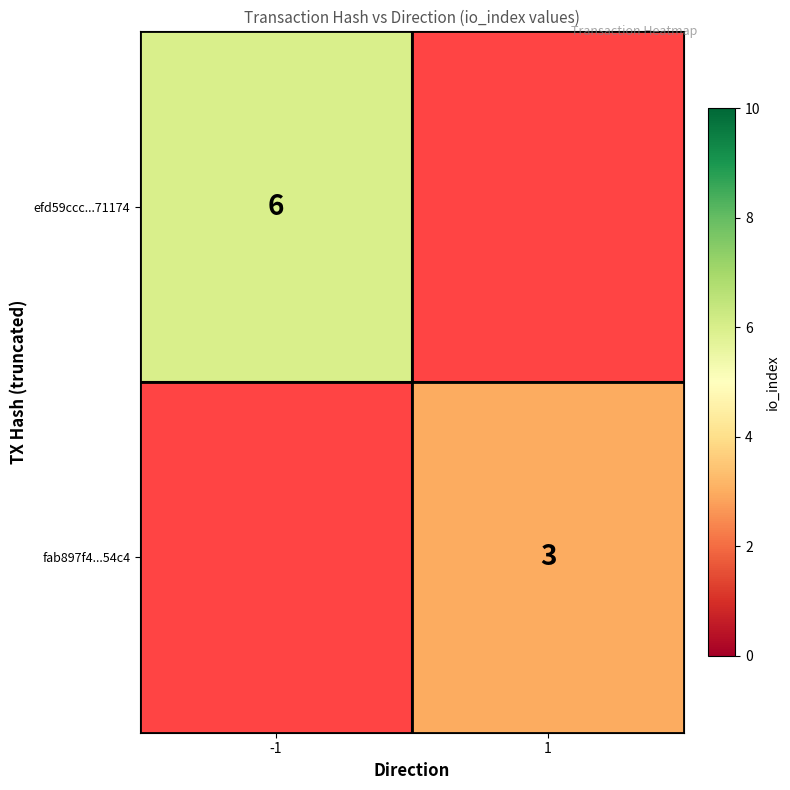

What is the minimum value shown in the chart?

3.0